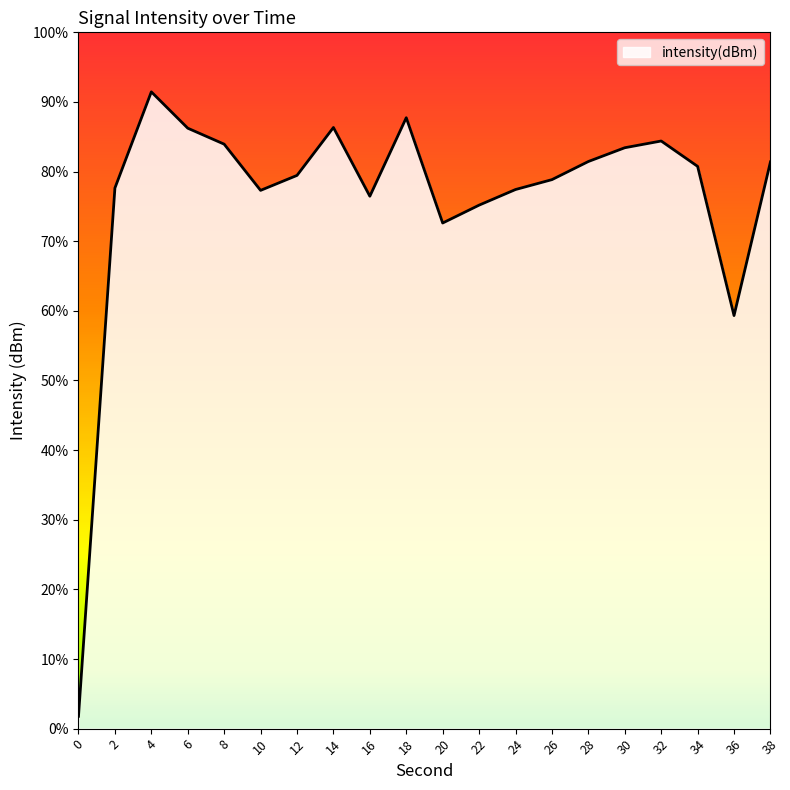

Is it true that the value at 10 is -220.5?

False